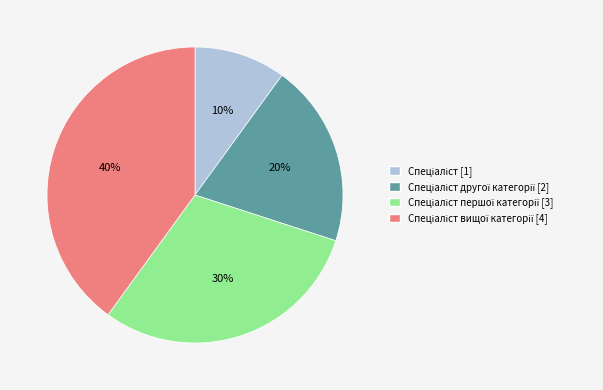

Is there any slice that represents more than half of the pie?

No